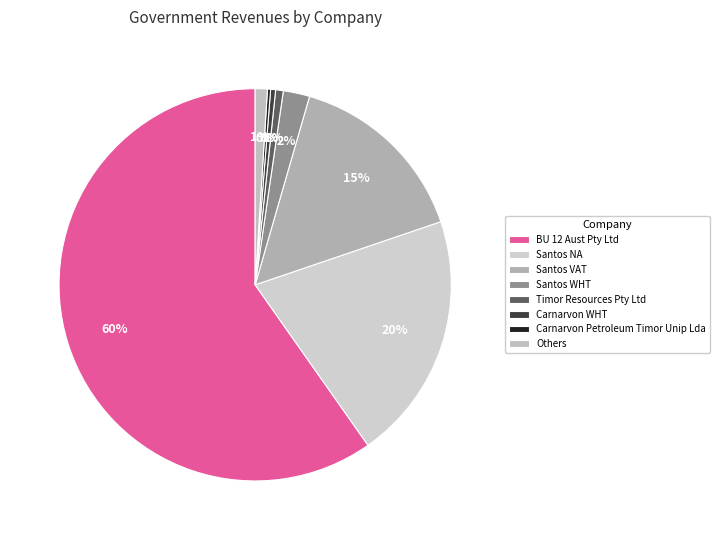

What is the majority slice?

BU 12 Aust Pty Ltd